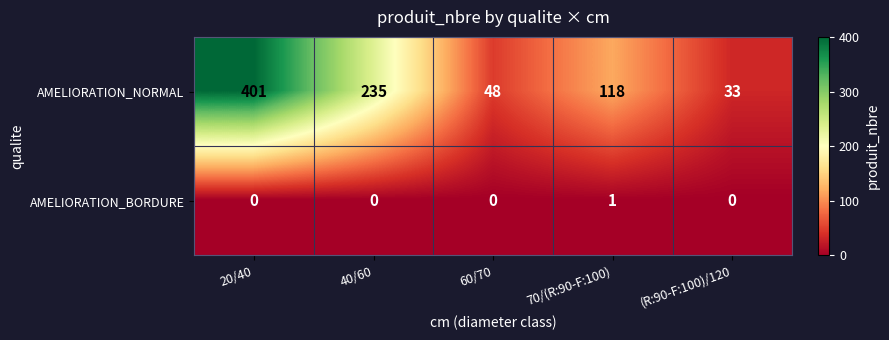

Reading left to right, what are all the values shown in this chart?

AMELIORATION_NORMAL: 20/40=401	40/60=235	60/70=48	70/(R:90-F:100)=118	(R:90-F:100)/120=33
AMELIORATION_BORDURE: 20/40=0	40/60=0	60/70=0	70/(R:90-F:100)=1	(R:90-F:100)/120=0